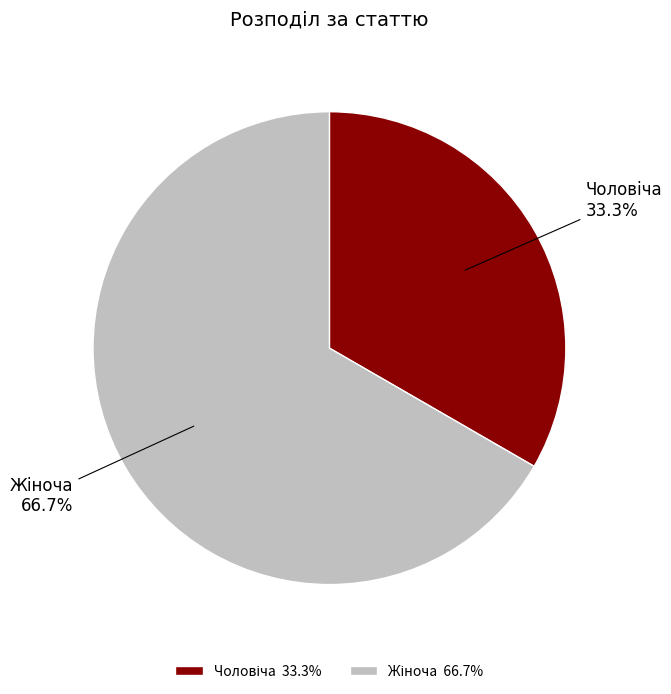

How many slices are in this pie chart?

2